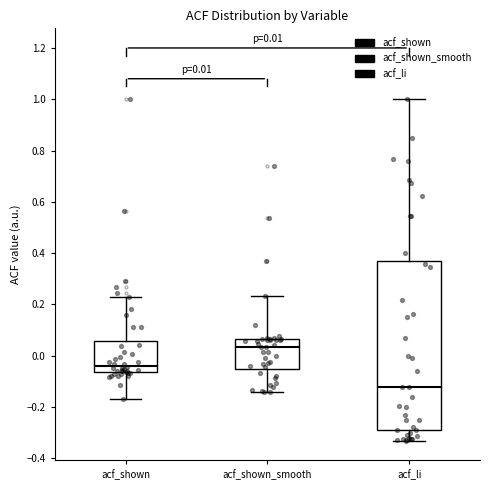

Comparing the boxes themselves (not the whiskers), which one is the tallest?

acf_li